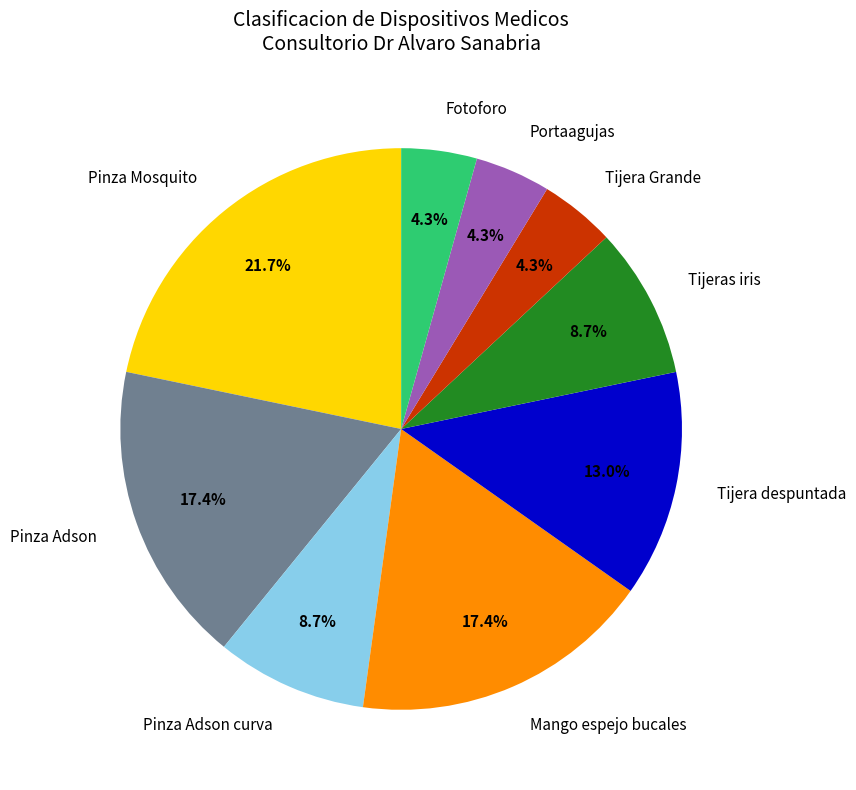

To the nearest percent, what is the combined percentage of Pinza Mosquito and Tijeras iris?

30%